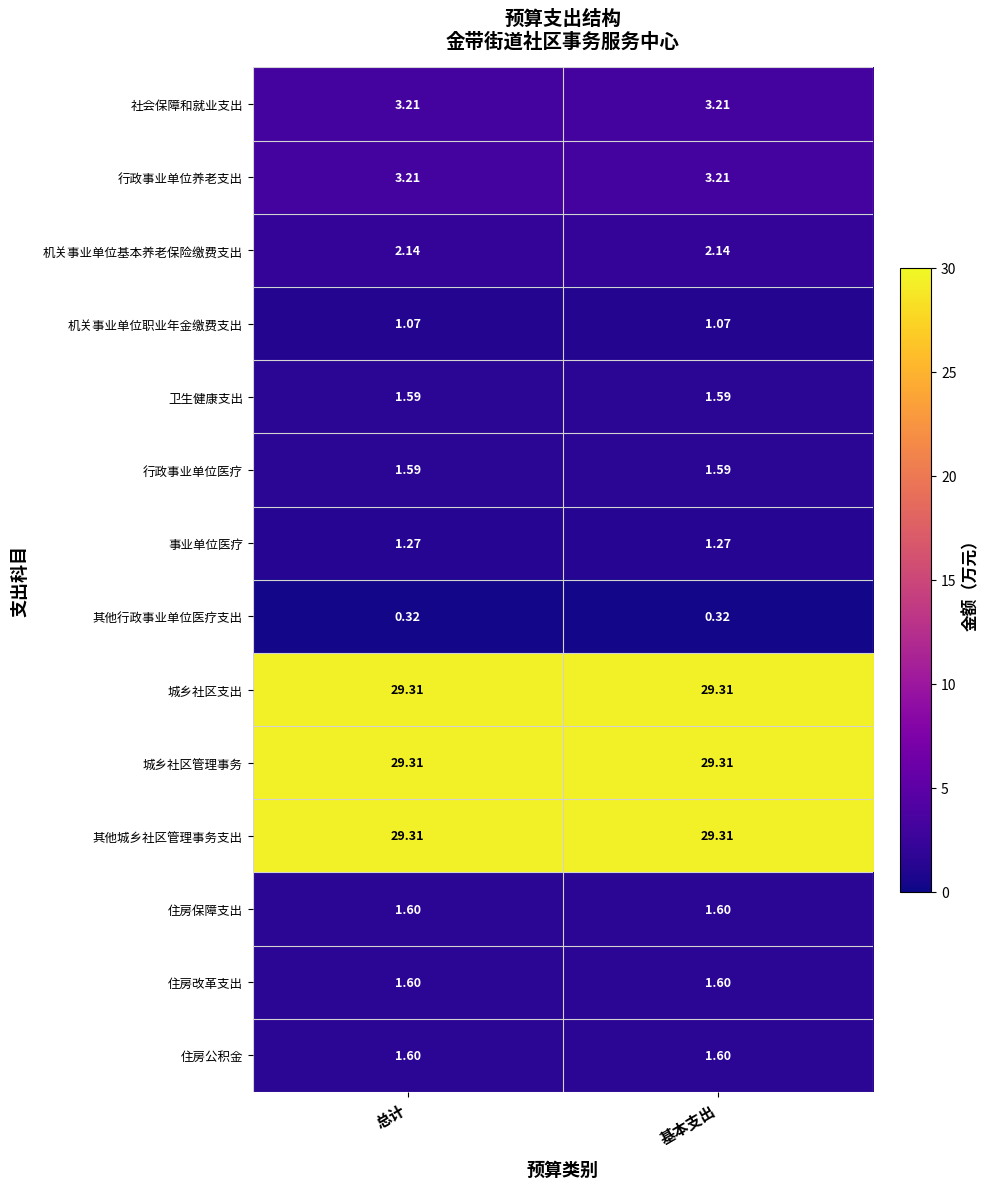

Is the value of 事业单位医疗 at 总计 greater than the value of 行政事业单位养老支出 at 基本支出?

No